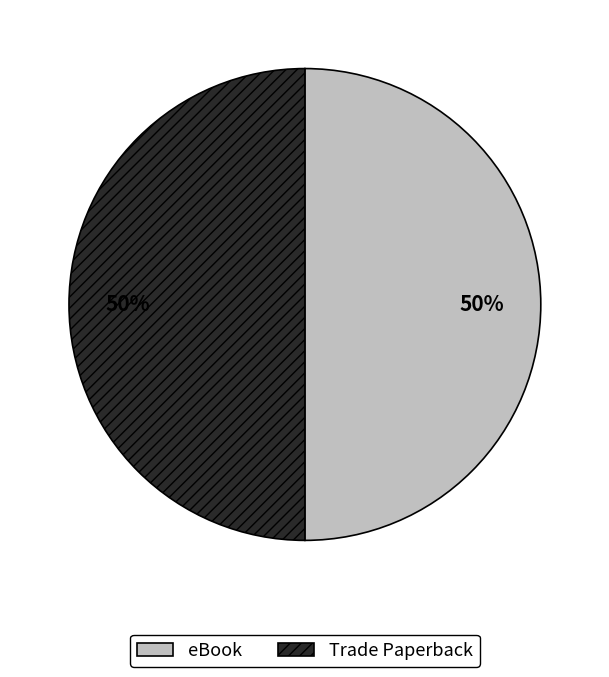

How many slices are in this pie chart?

2